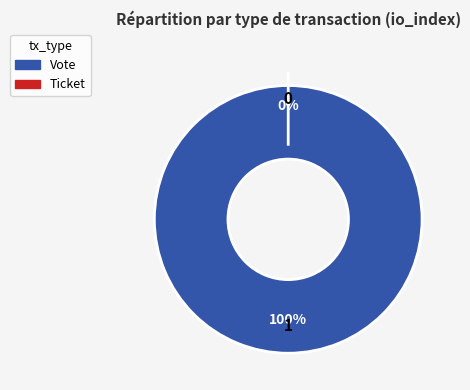

How many slices are in this pie chart?

2